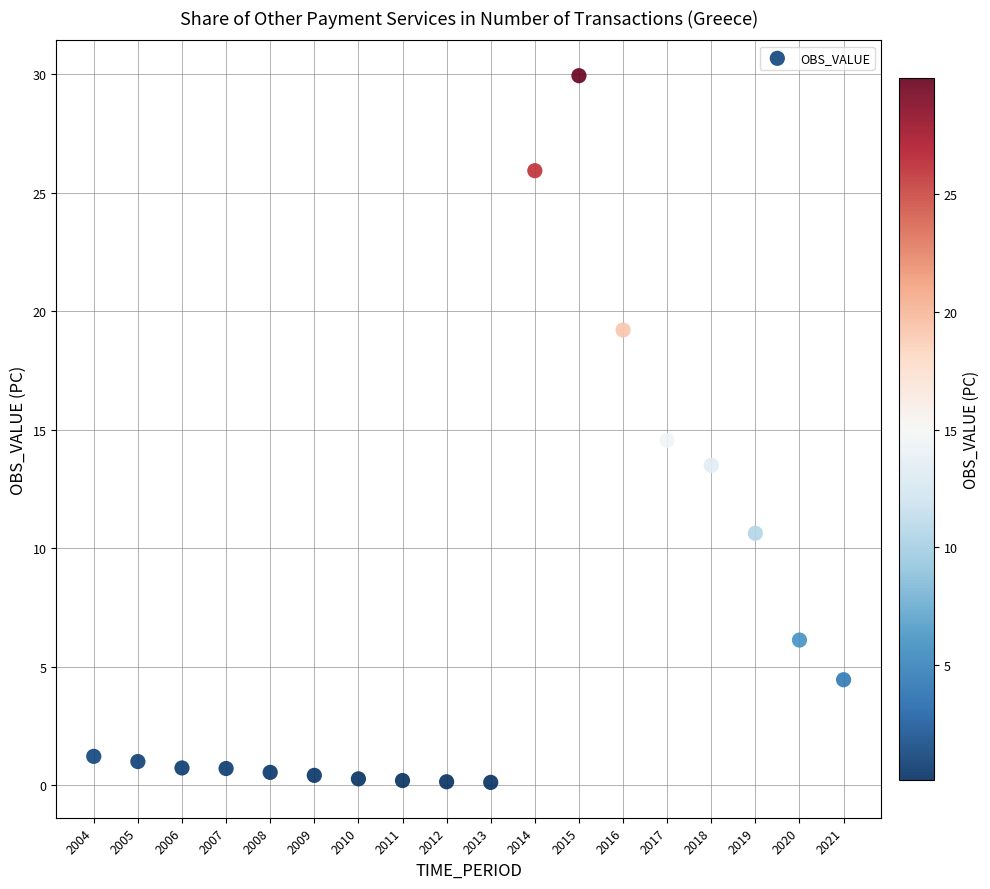

What is the range of Y values (max minus min)?

29.8